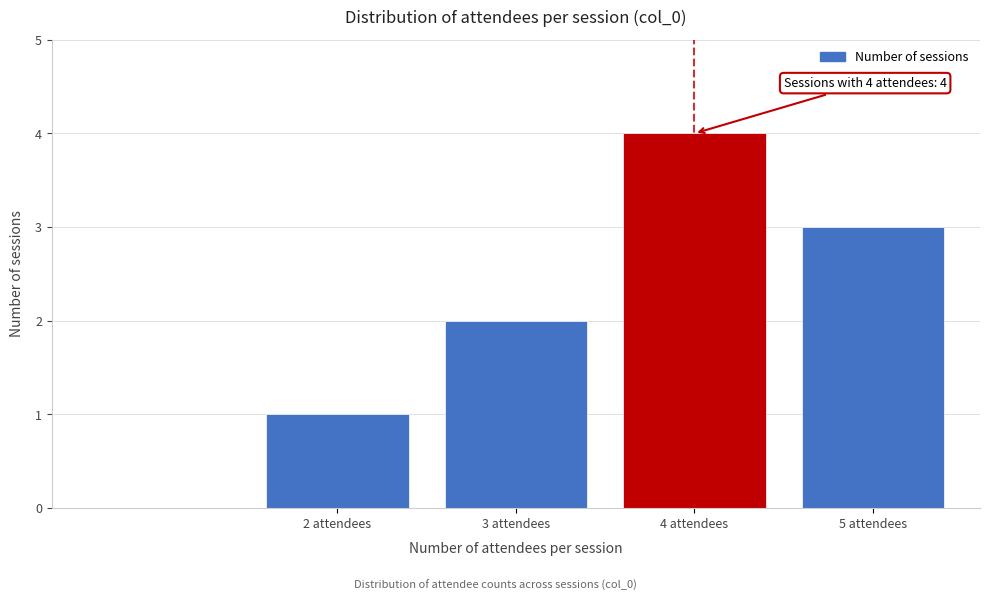

Reading right to left, list all the values displayed in this chart.

3	4	2	1